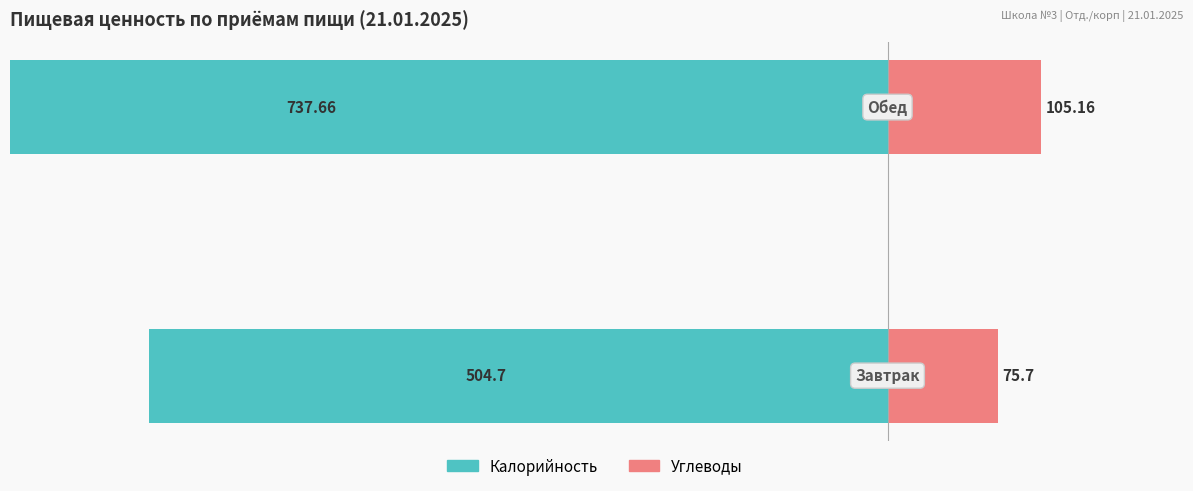

Reading left to right, list all the values displayed in this chart.

Калорийность: -504.7	-737.7
Углеводы: 75.7	105.2